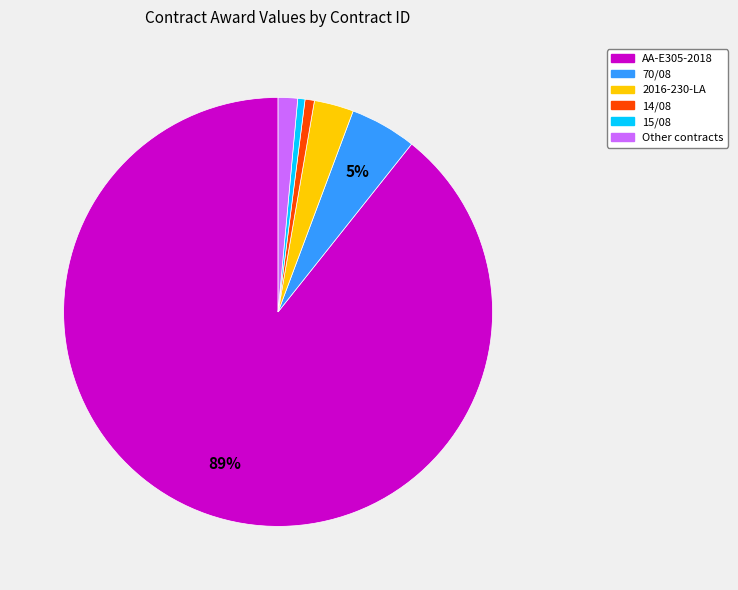

Does any single category account for the majority?

Yes